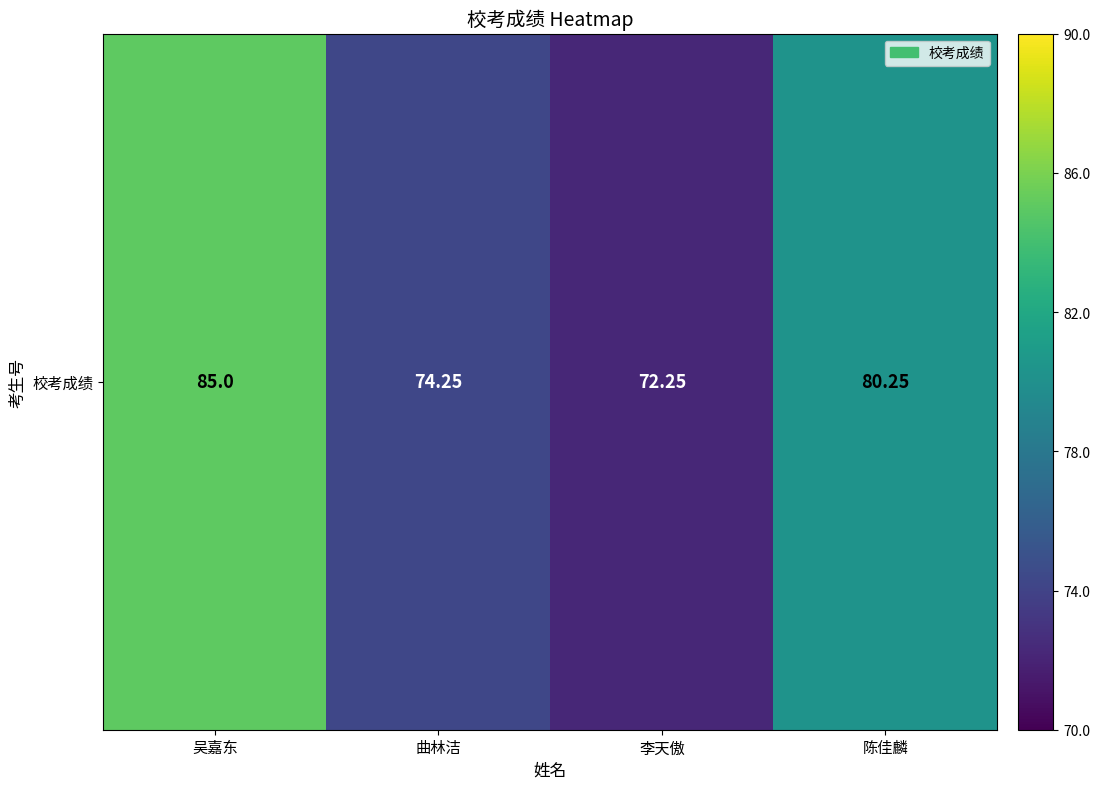

Which label corresponds to the smallest value in the chart?

李天傲